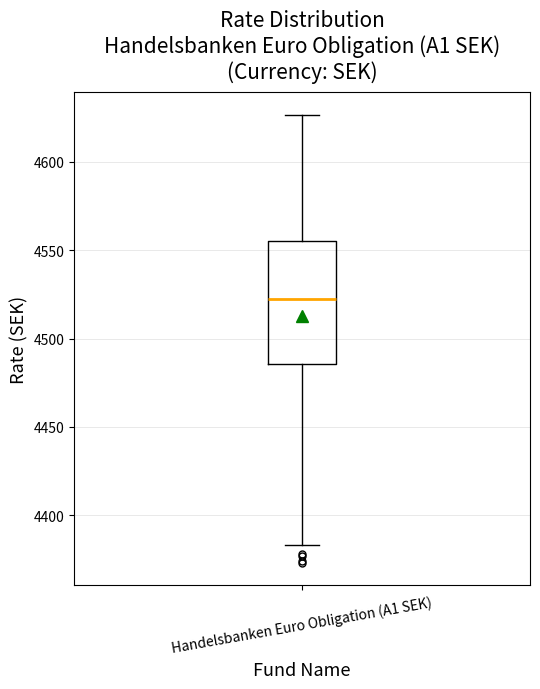

Read this box plot against the y-axis: the position of the median line, the range covered by the box, and the ends of both whiskers. The values are not printed on the chart, so give them approximately, as read against the axis.

median 4520, box 4485 to 4555, whiskers 4385 to 4625